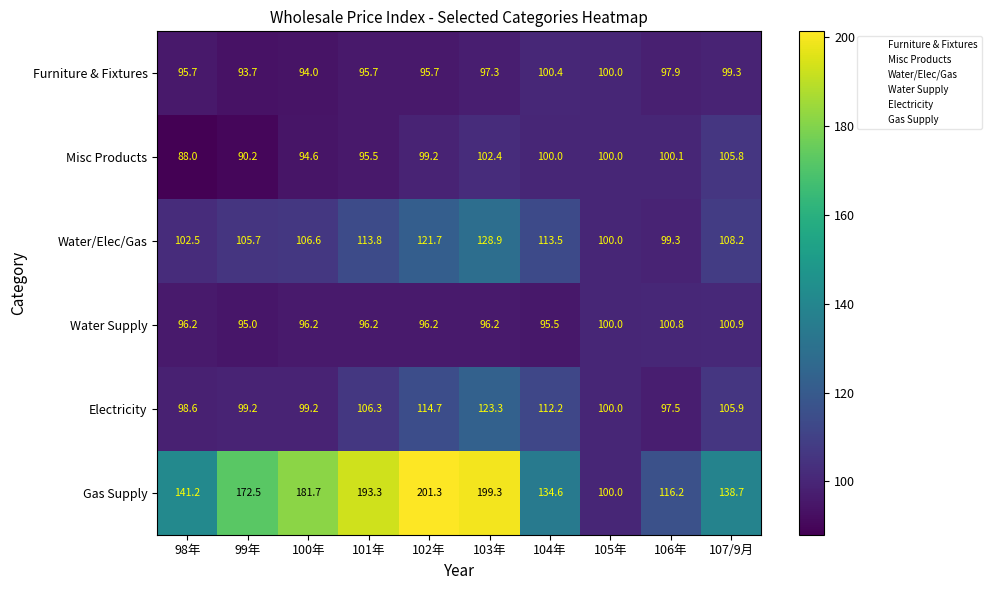

What is the smallest value displayed?

88.0